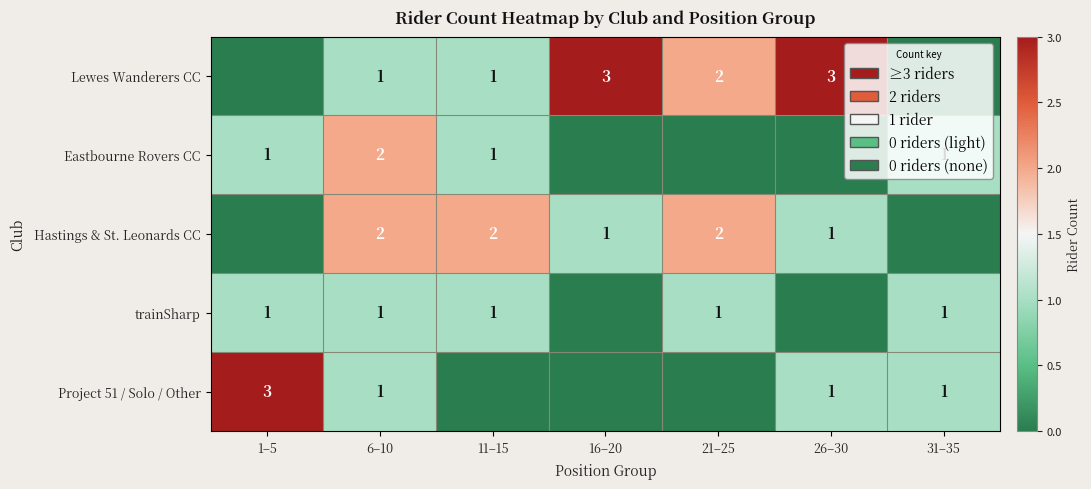

Is it true that trainSharp equals 1 at 31–35?

True